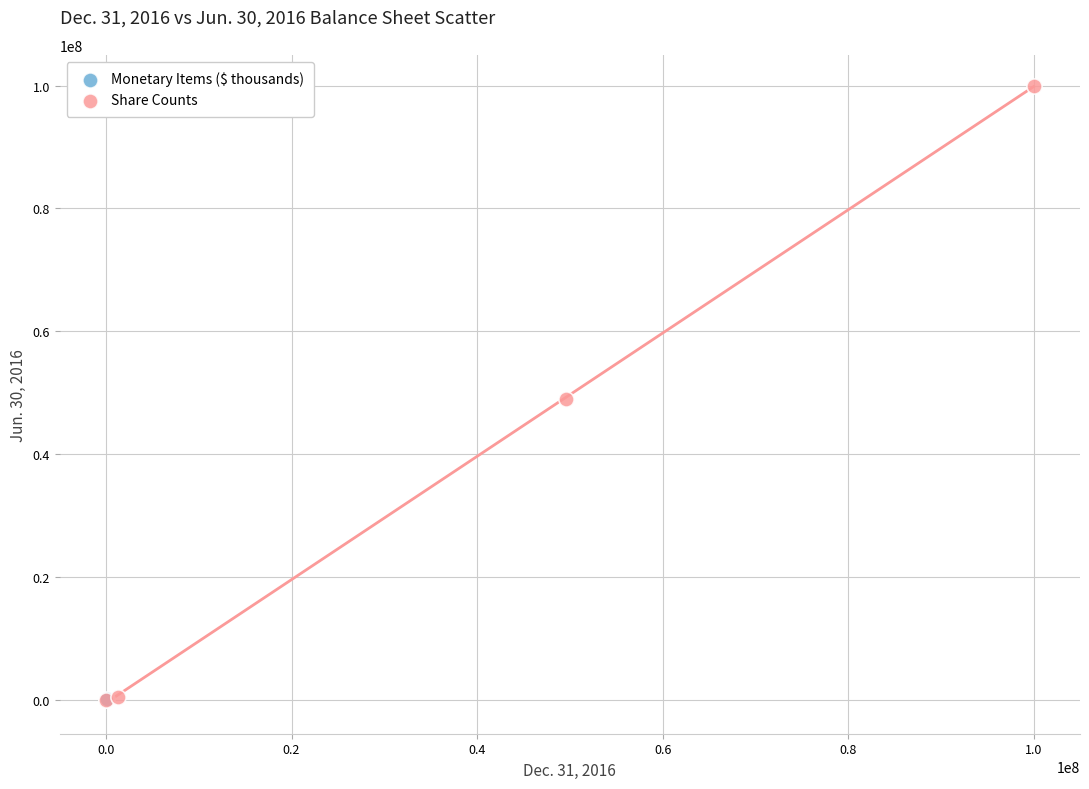

Which series reaches the maximum Y coordinate?

Share Counts